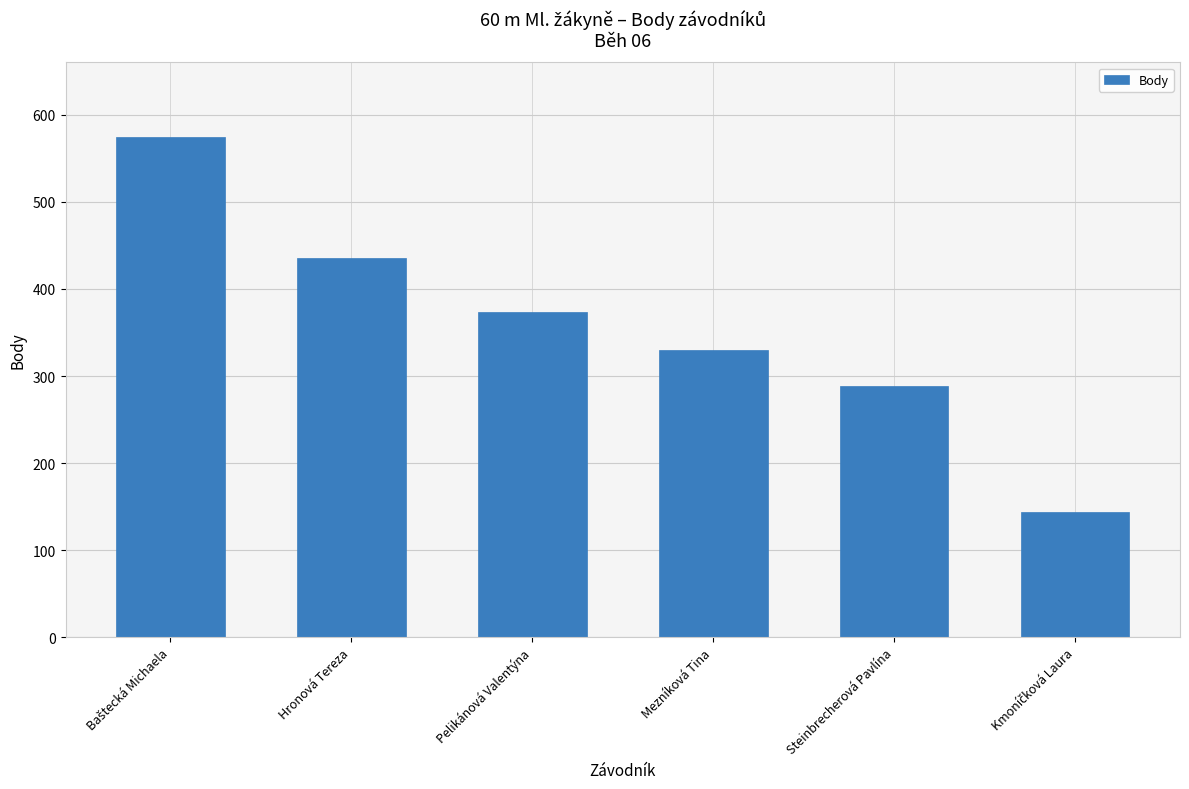

Where is the data nearest to the value 359?

Pelikánová Valentýna